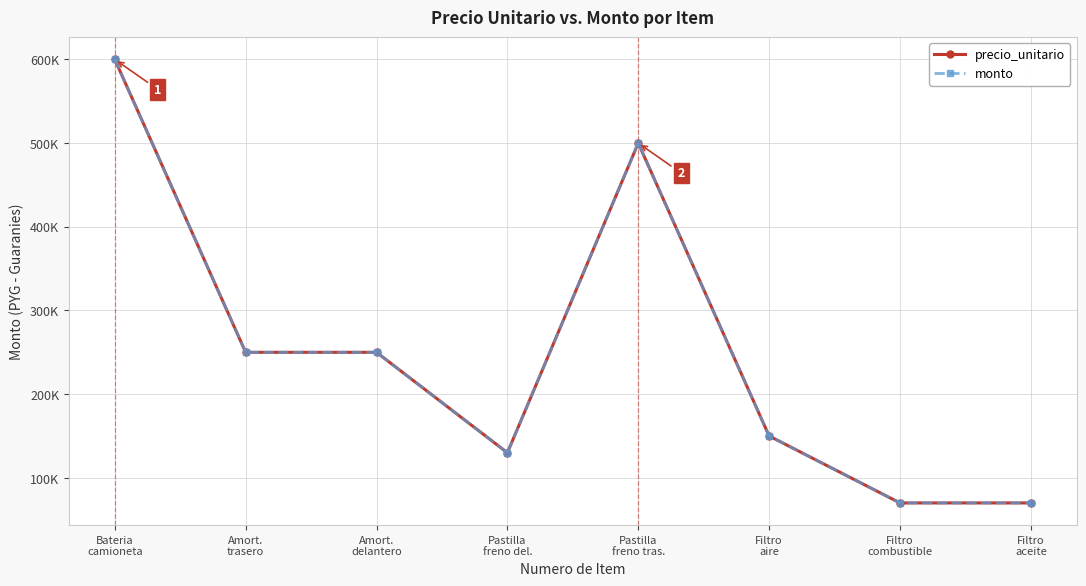

What is the average value of the precio_unitario series?

252500